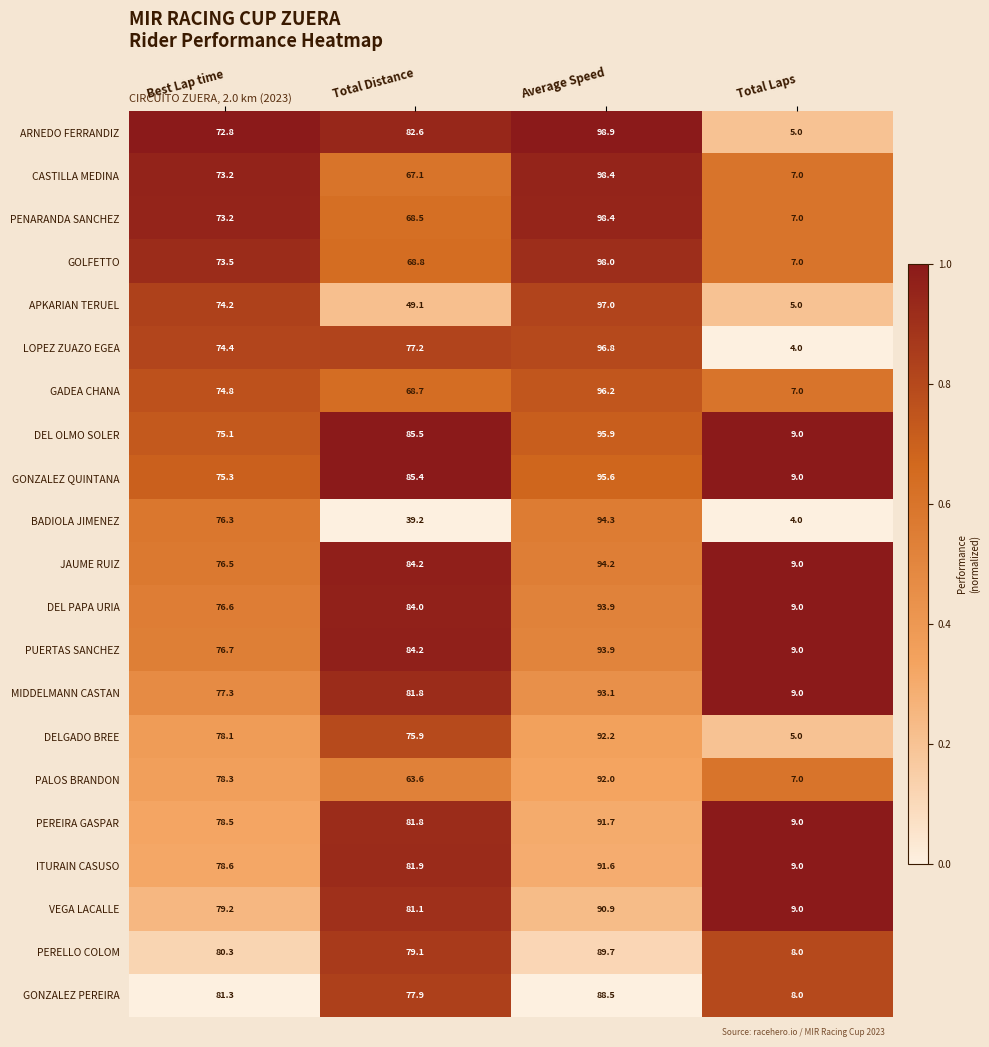

Which series has the largest total across all categories?

DEL OLMO SOLER